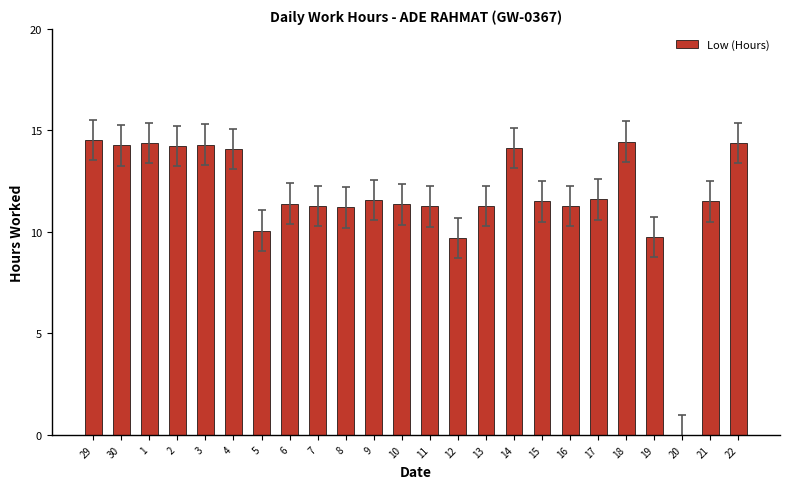

The chart shows a value of 14.4 at 1. True or false?

True